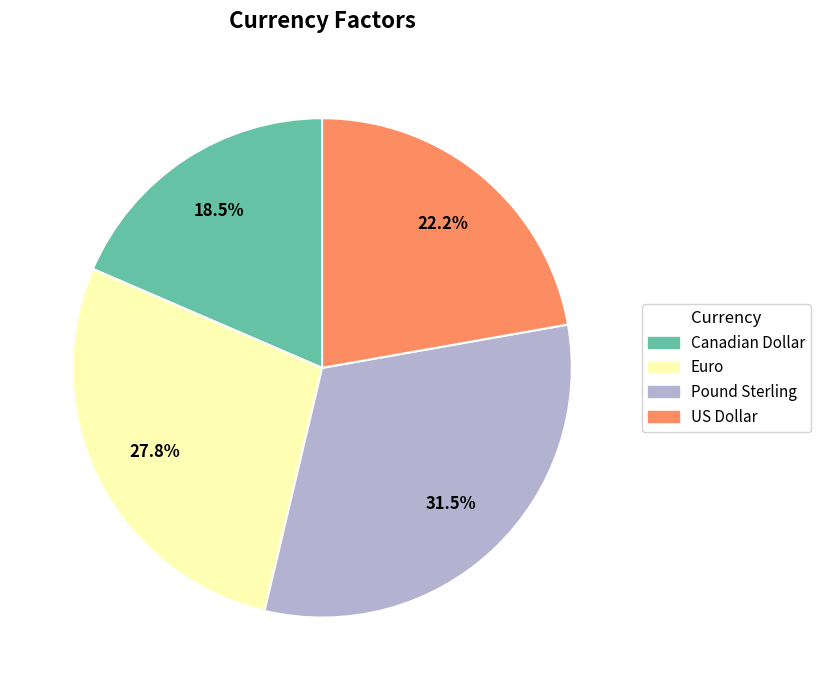

Is there any slice that represents more than half of the pie?

No